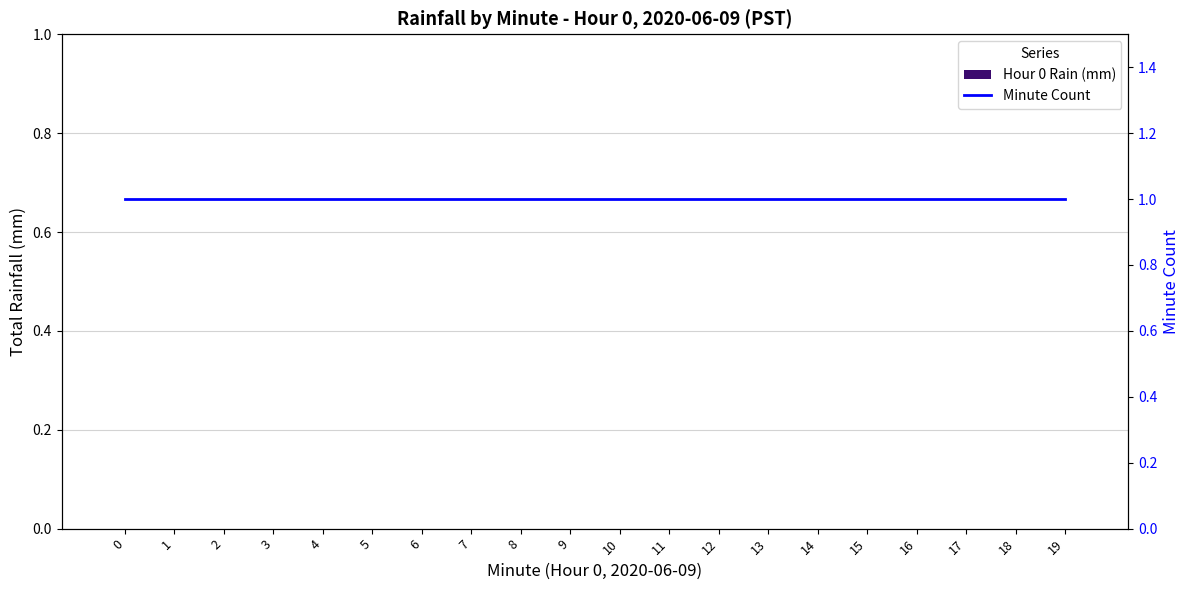

How many bars are there in total?

40